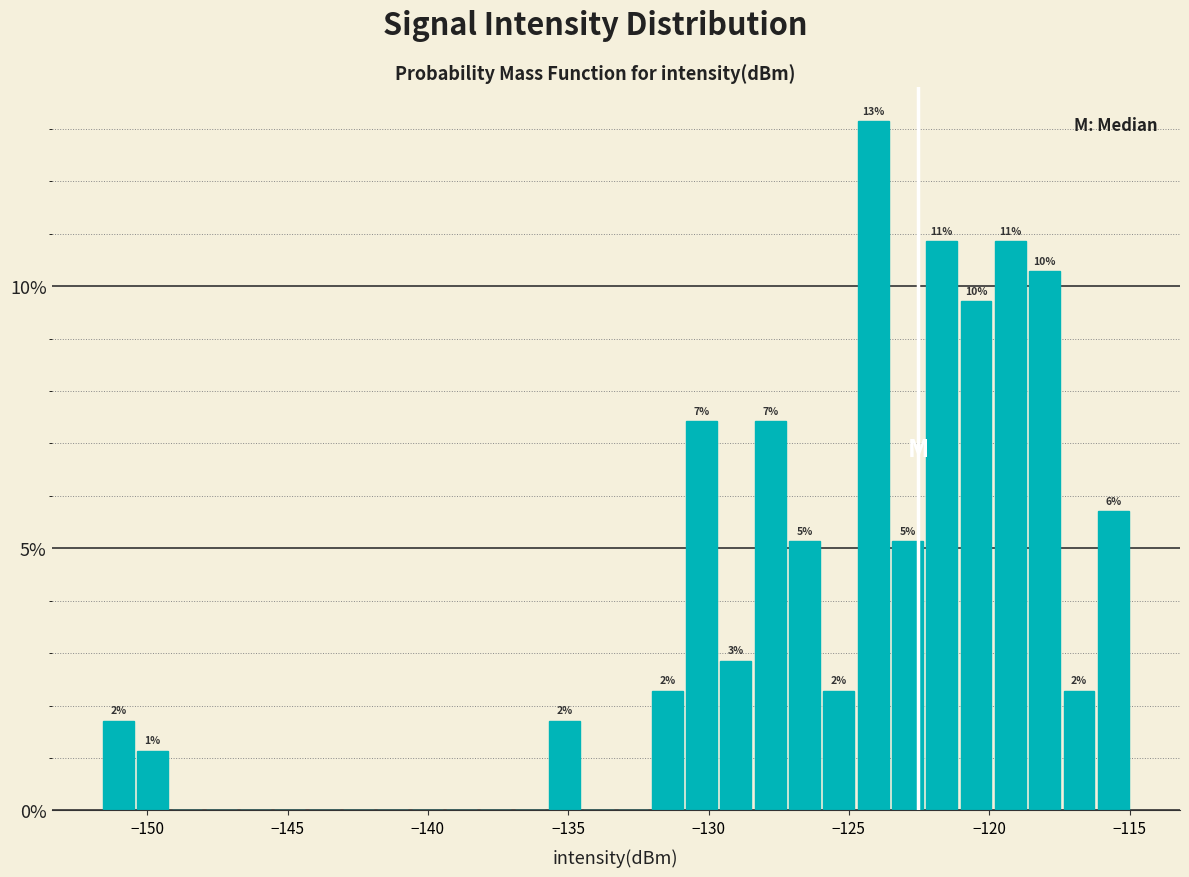

Read against the x-axis, roughly where is the centre of the tallest bar?

-124.0